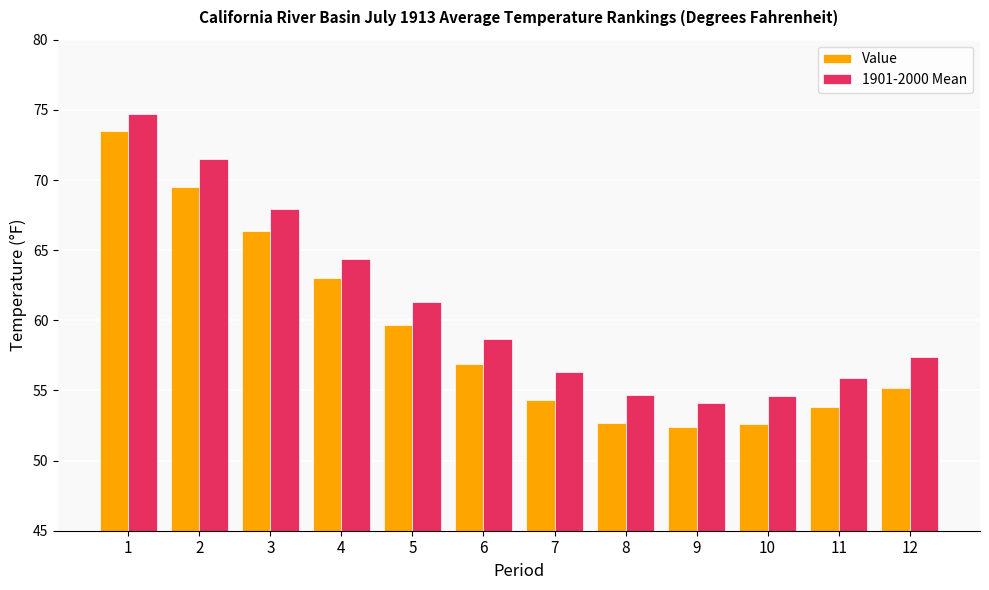

Is it true that 1901-2000 Mean equals 57.4 at 12?

True